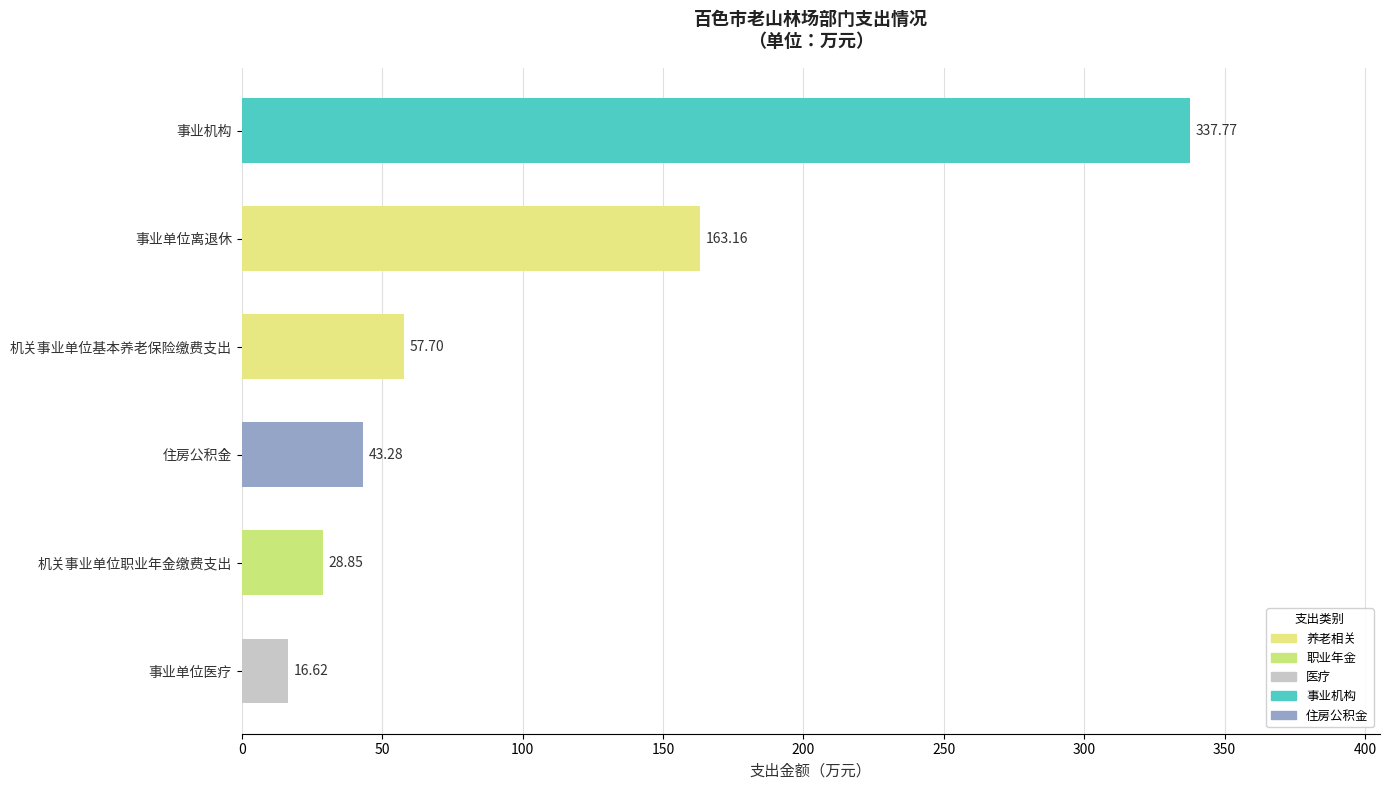

At which category does the chart reach its minimum across all series?

事业单位医疗